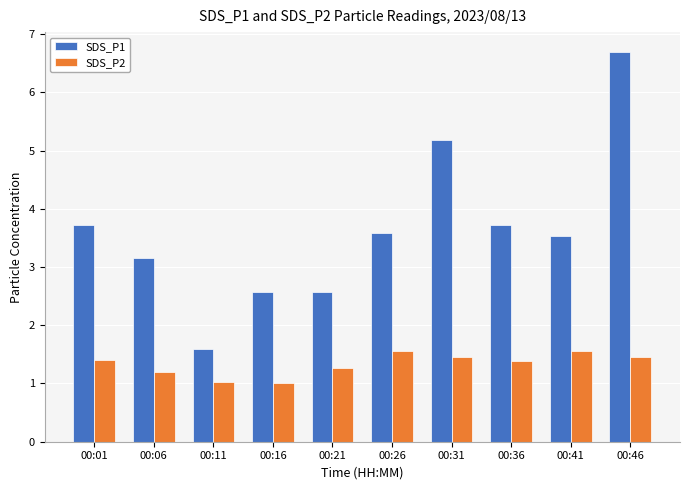

Is it true that SDS_P2 equals 1.6 at 00:41?

True